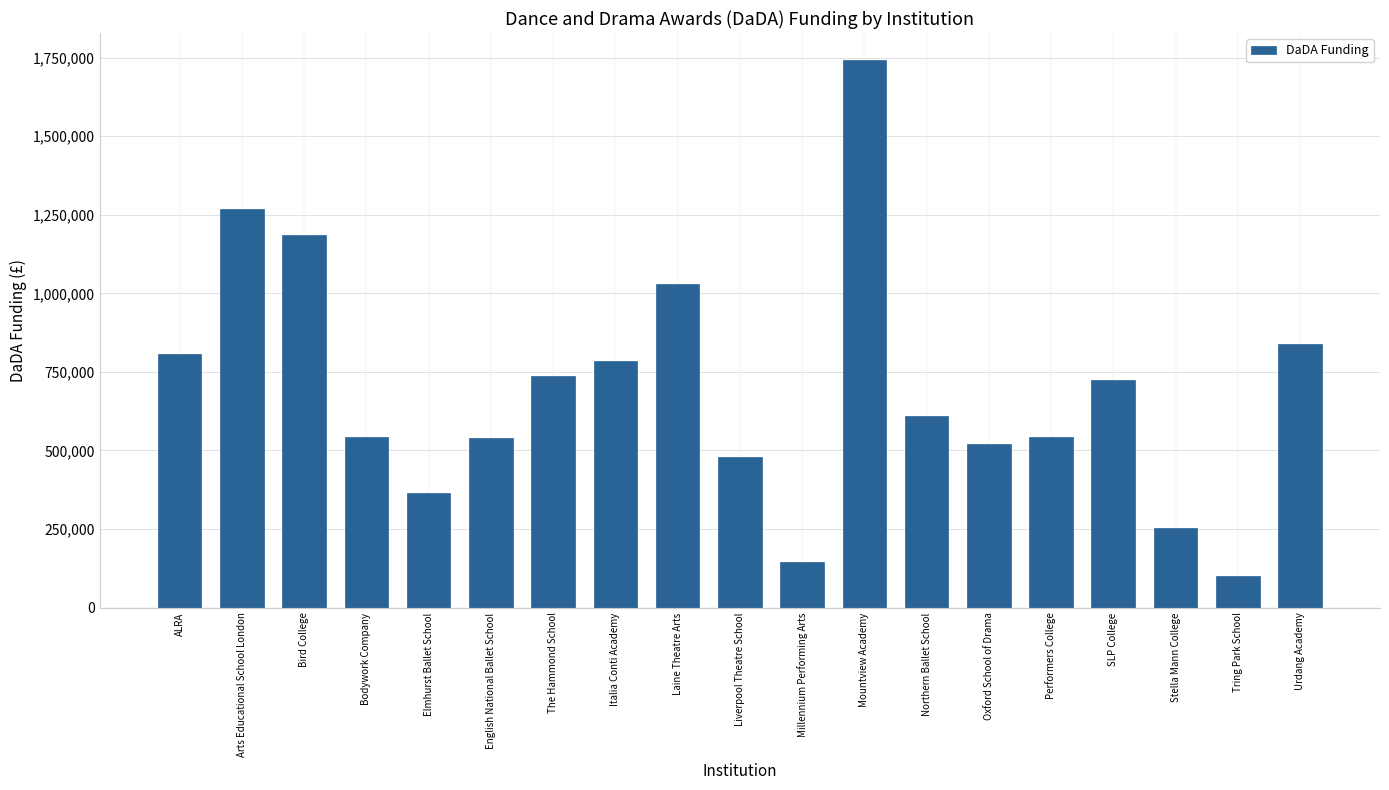

The chart shows a value of 1443121 at Urdang Academy. True or false?

False